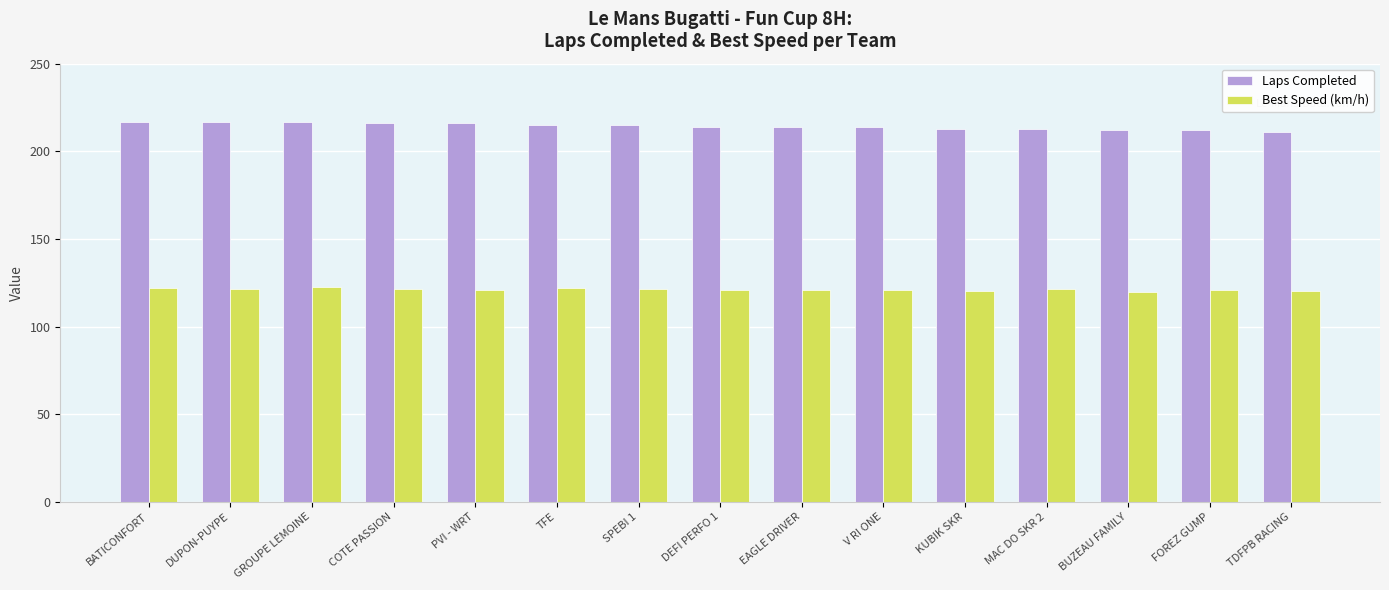

Is the value of Best Speed (km/h) at BUZEAU FAMILY greater than the value of Laps Completed at BUZEAU FAMILY?

No